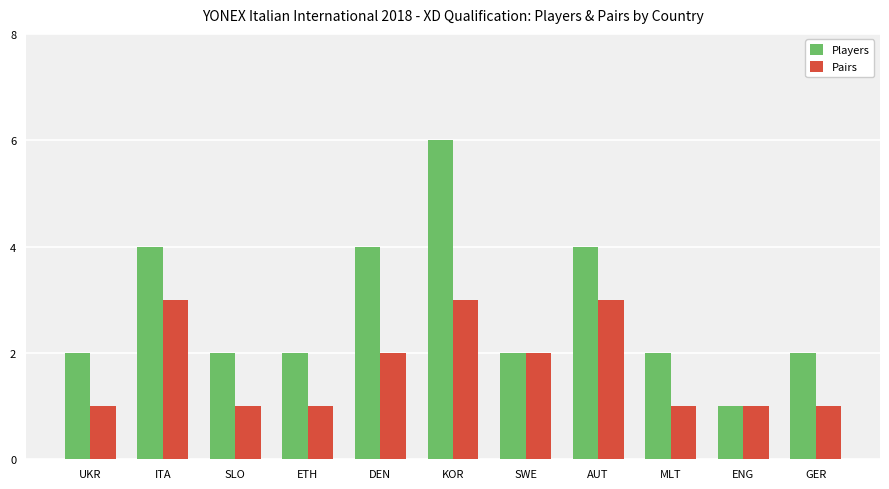

At which label does Players reach its minimum?

ENG